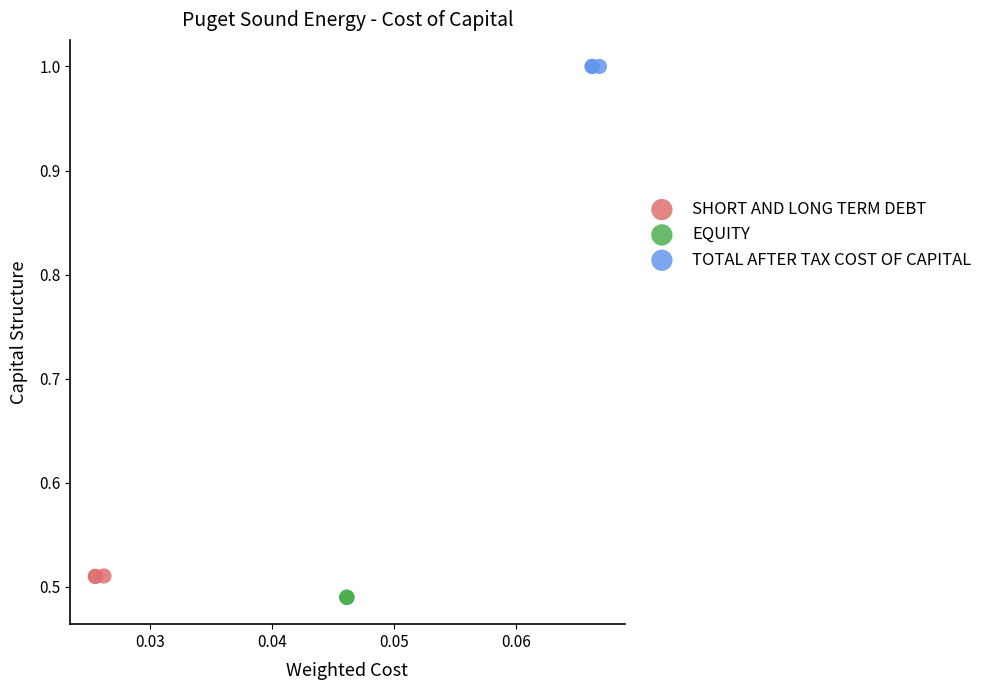

Which series contains the highest Y value?

TOTAL AFTER TAX COST OF CAPITAL